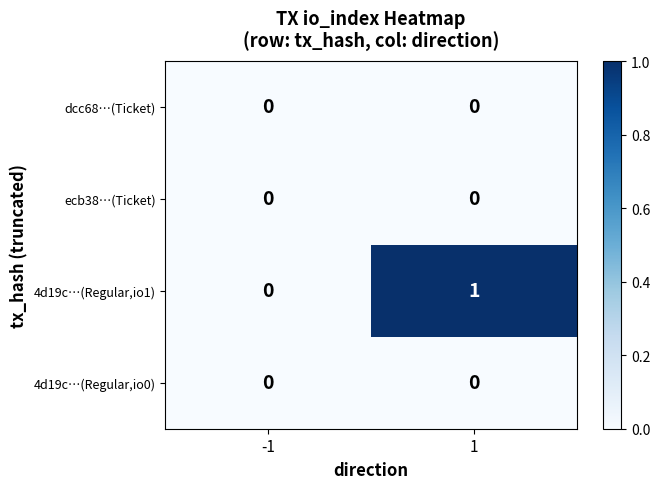

Reading left to right, transcribe all the data shown in this chart.

dcc68…(Ticket): 0	0
ecb38…(Ticket): 0	0
4d19c…(Regular,io1): 0	1
4d19c…(Regular,io0): 0	0